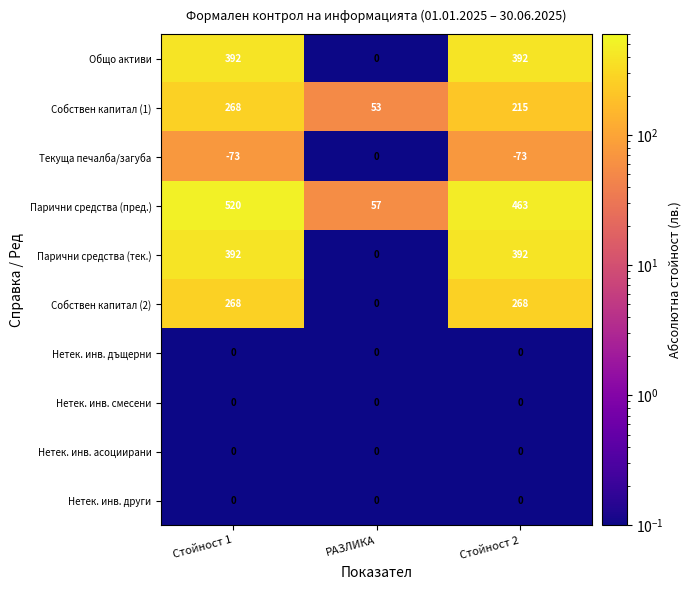

Between РАЗЛИКА and Стойност 2, which series saw the biggest shift?

Парични средства (пред.)